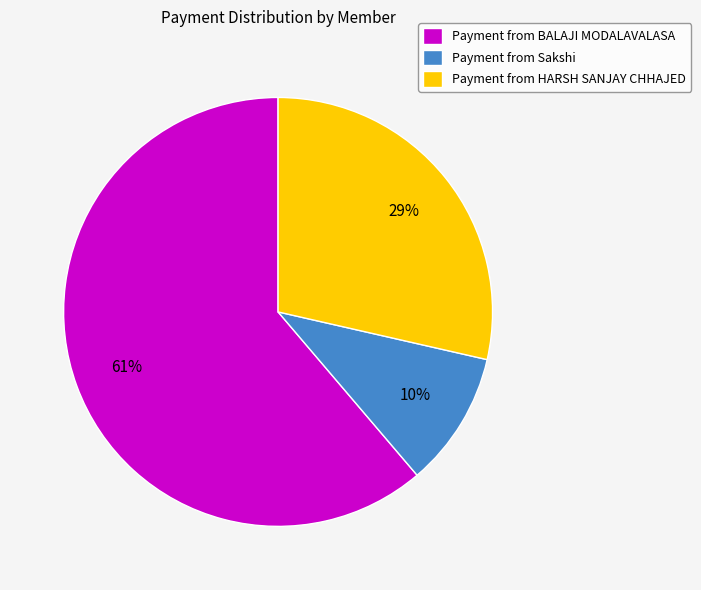

To the nearest percent, what is the difference between the largest and smallest slice percentages?

51%